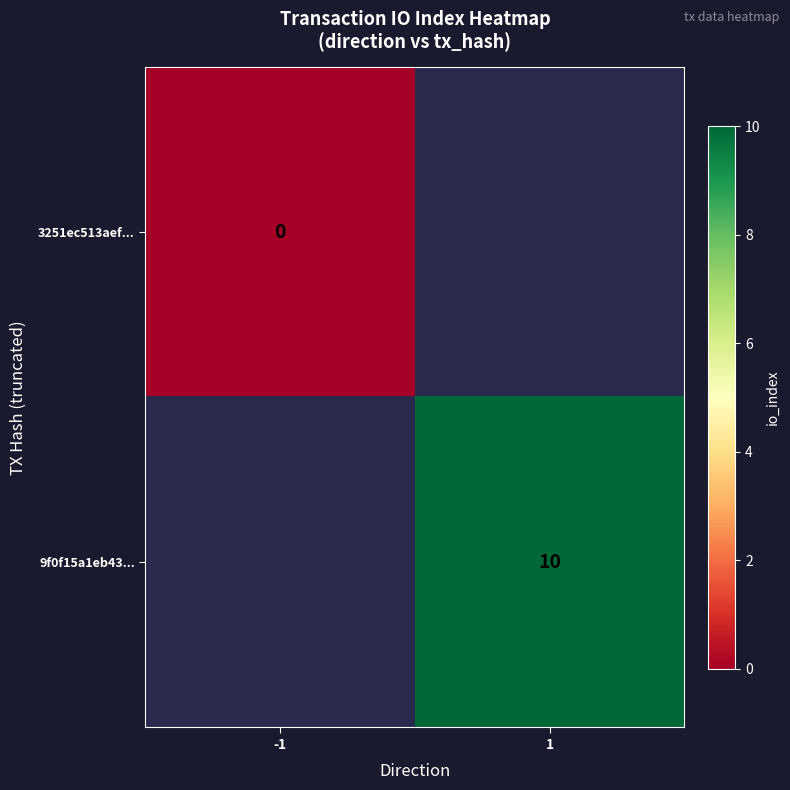

Which has a higher value, -1 or 1?

1